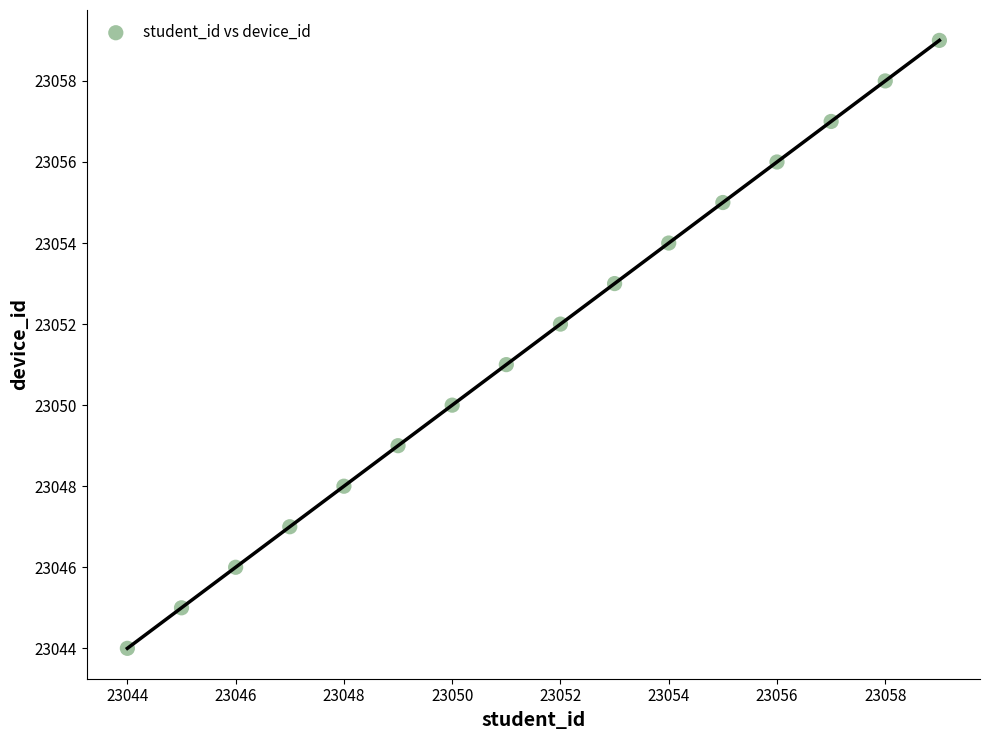

What is the range of X values (max minus min)?

15